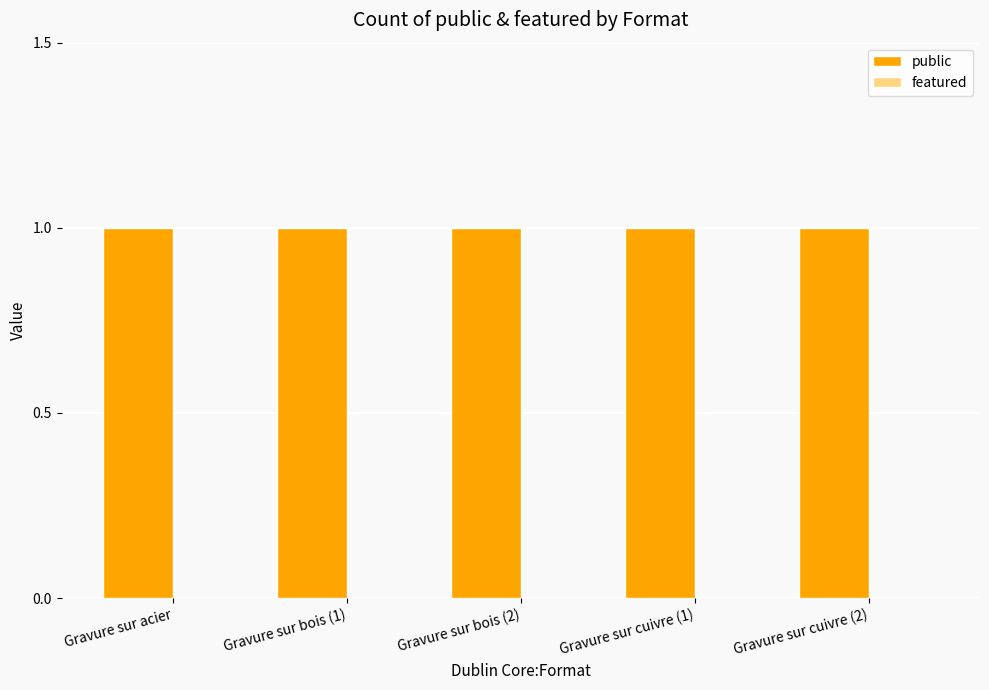

Rank the series by their average value, from lowest to highest.

featured, public